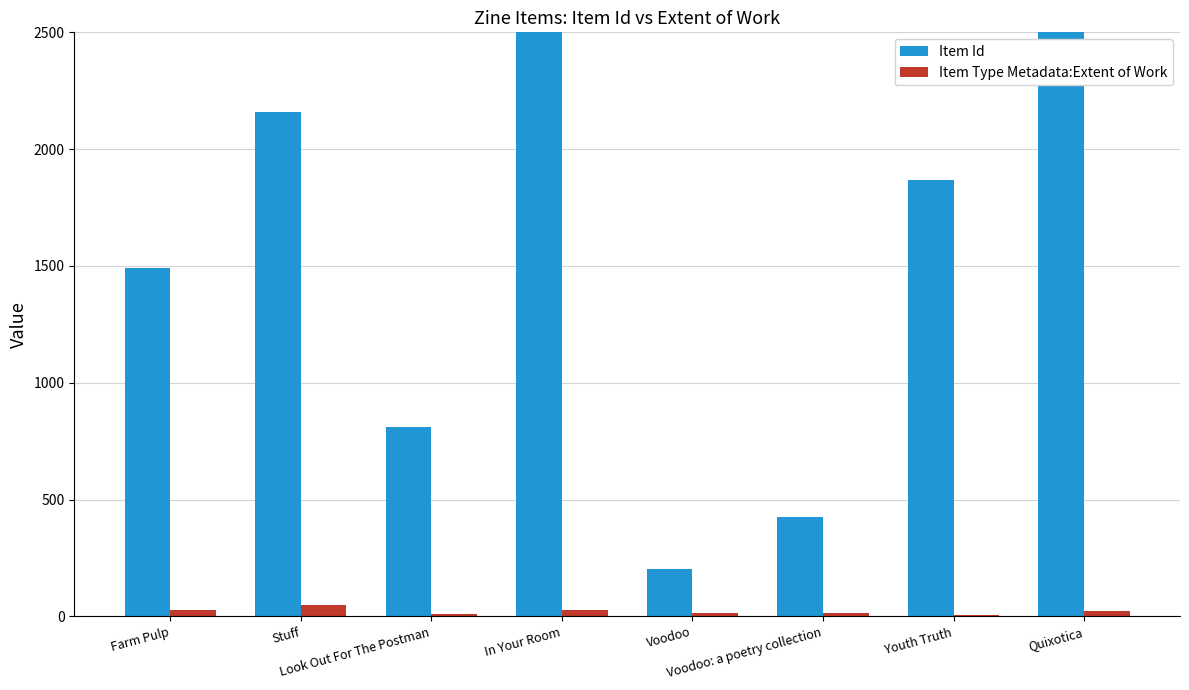

What are all the series names shown in the legend?

Item Id, Item Type Metadata:Extent of Work